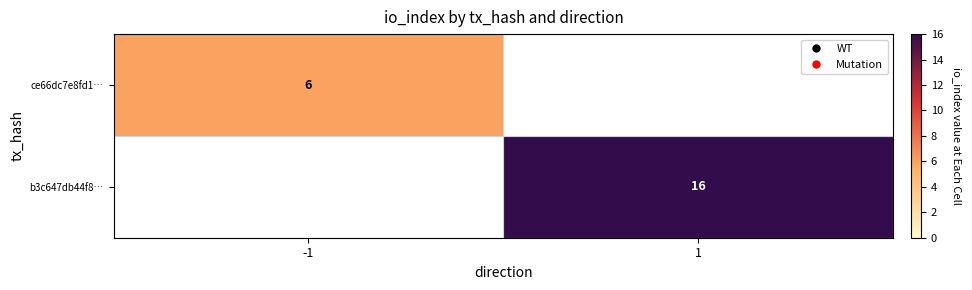

What is the greatest value displayed?

16.0